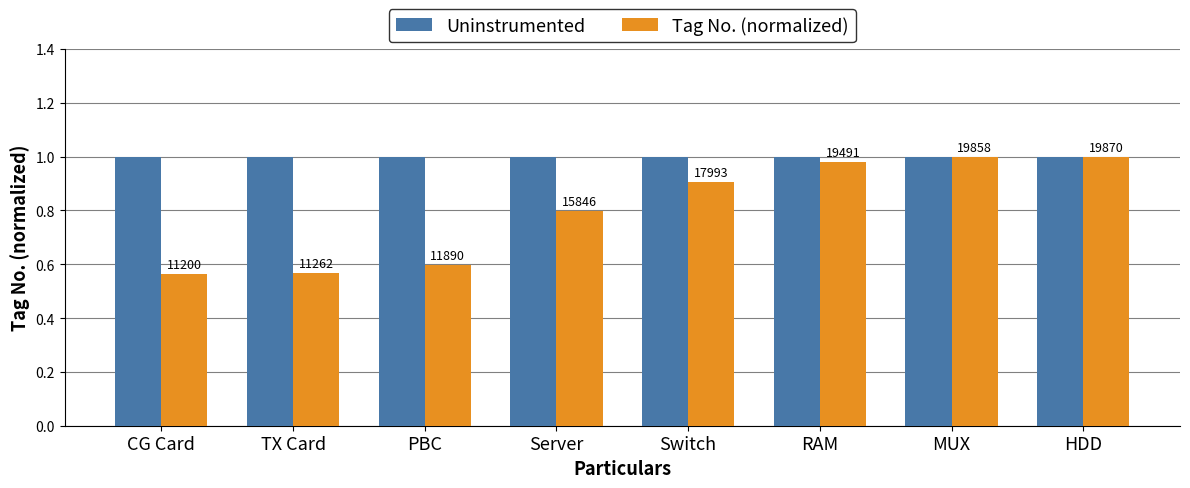

How many groups of bars are there?

8